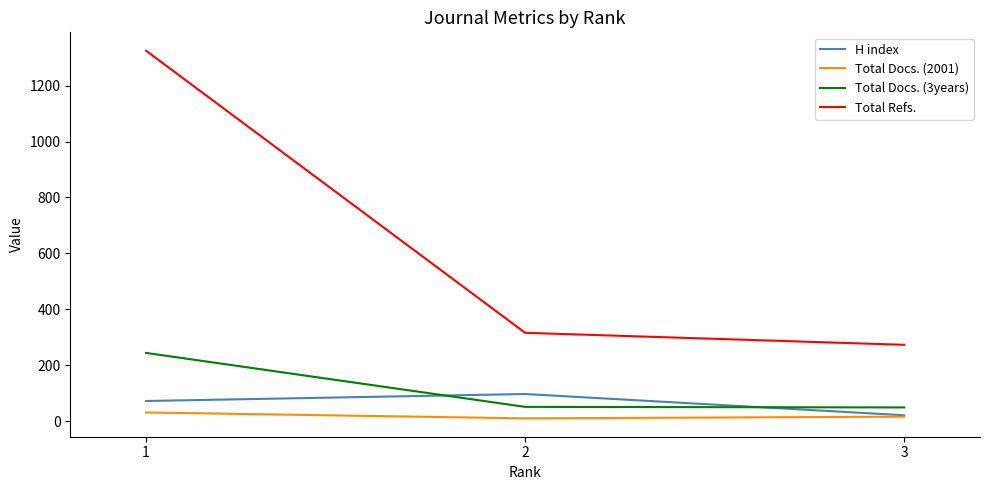

The Total Refs. series shows 89 at 2. True or false?

False